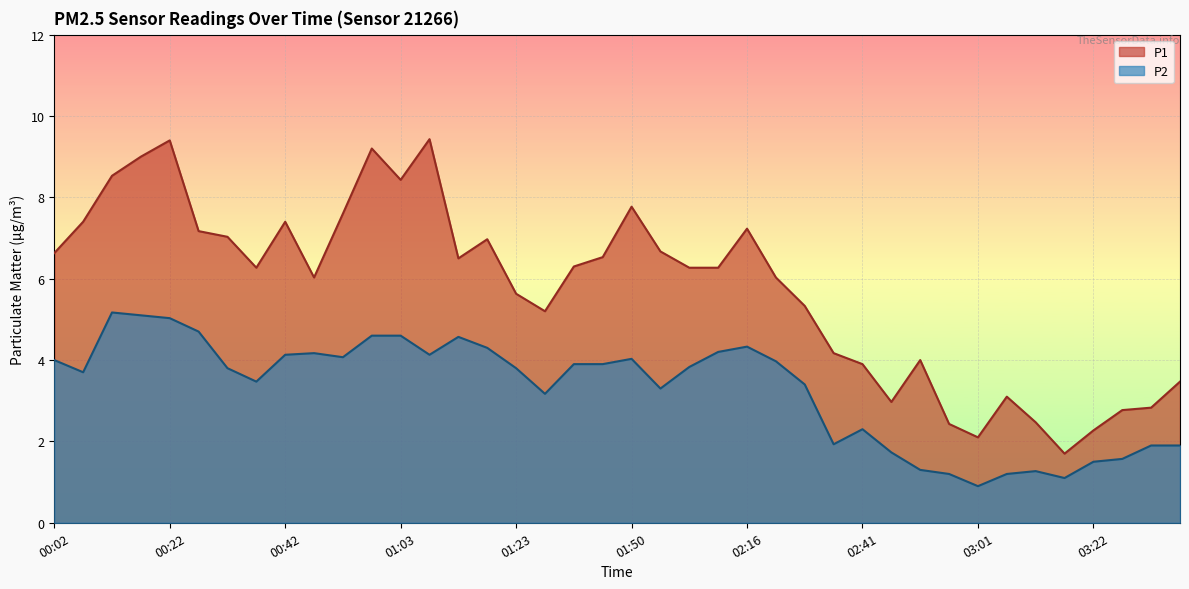

What is the sum of the P1 values at 00:12 and 02:46?

11.5